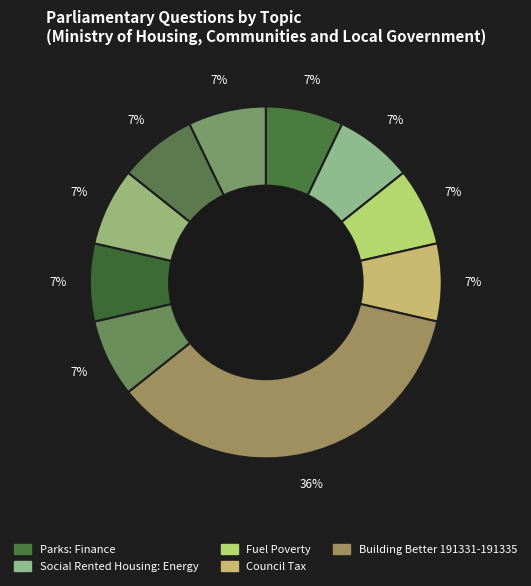

Count the number of slices in the pie.

10